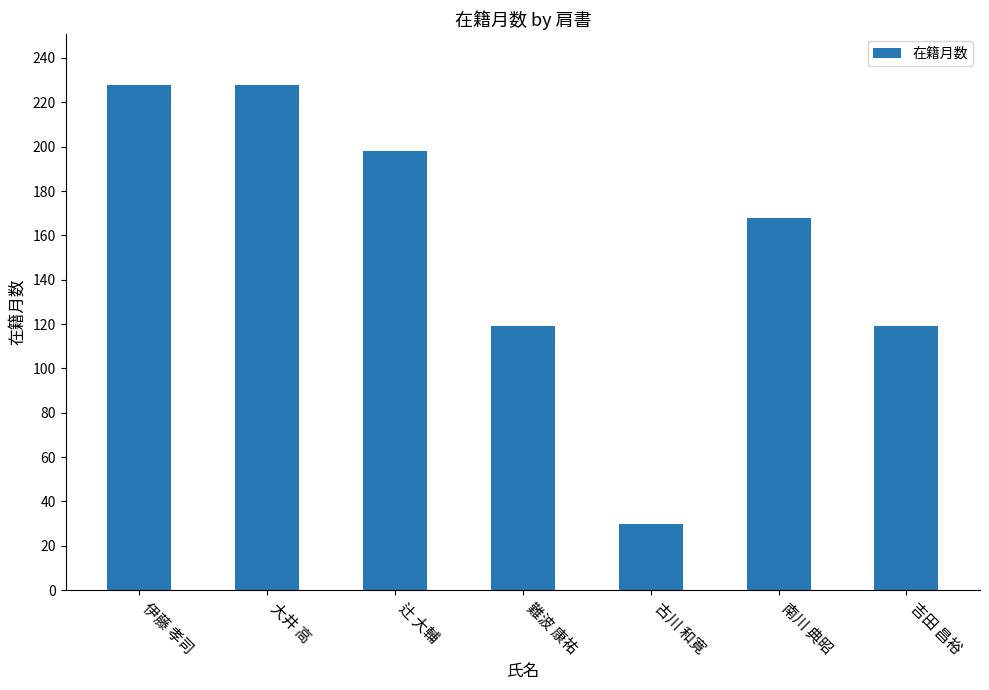

What is the sum of the values at 古川 和寛 and 吉田 昌裕?

149